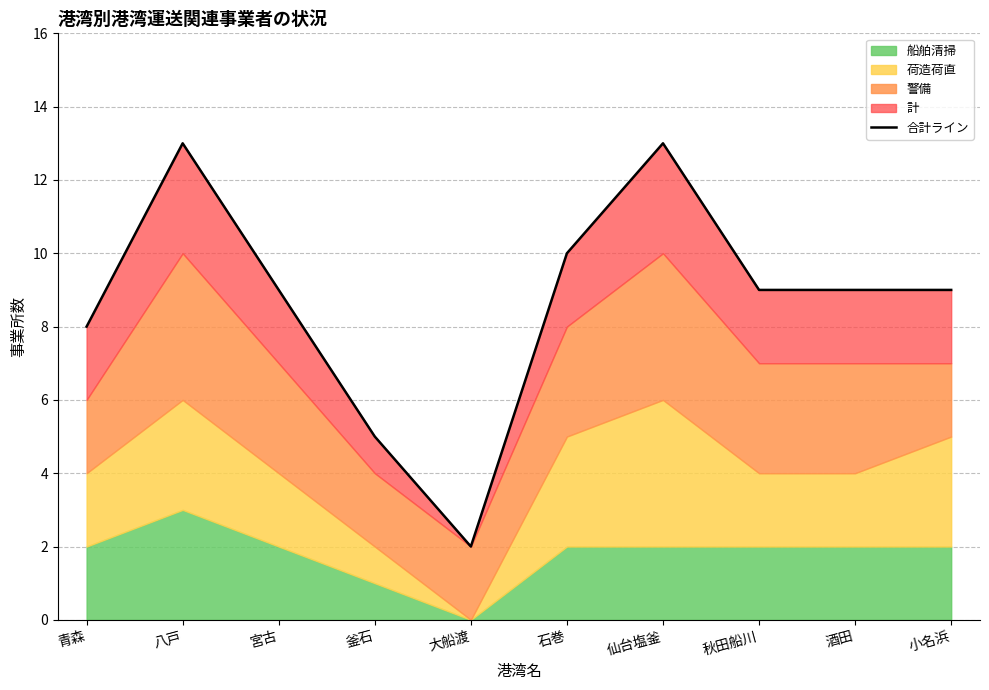

Count the number of categories in the chart.

10